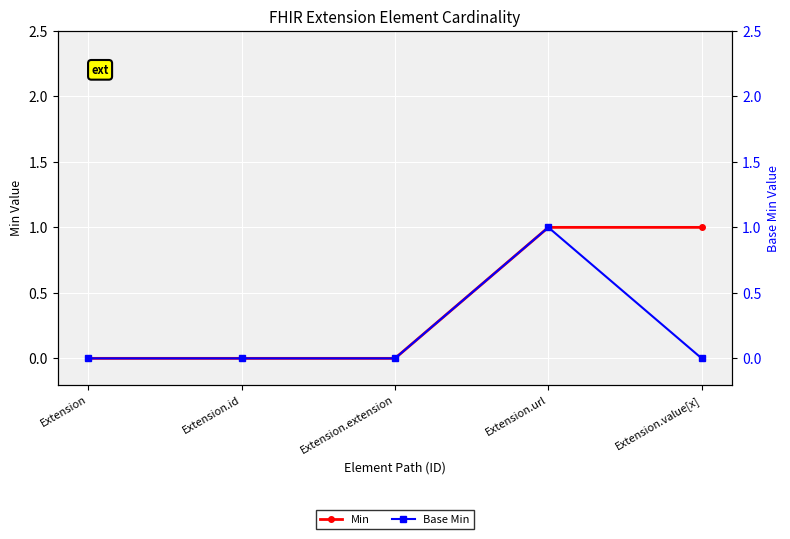

The value of Base Min at Extension is 0. True or false?

True